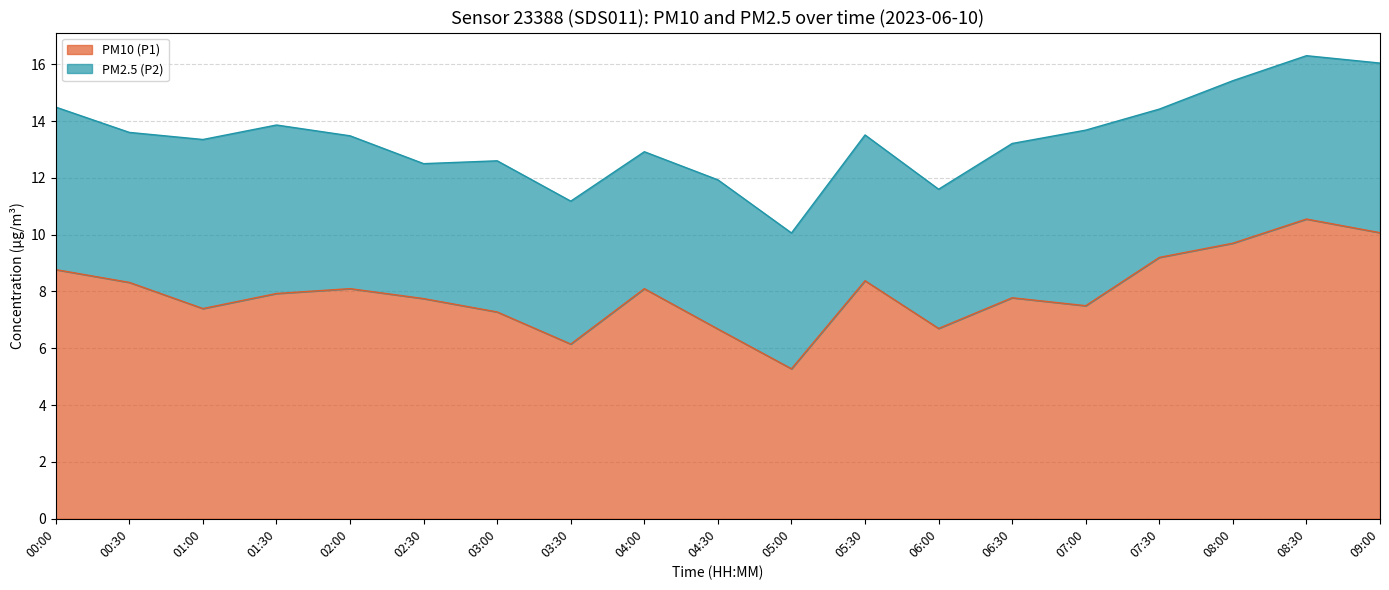

Approximately how many times larger is the value at 09:00 compared to 06:30?

1.3